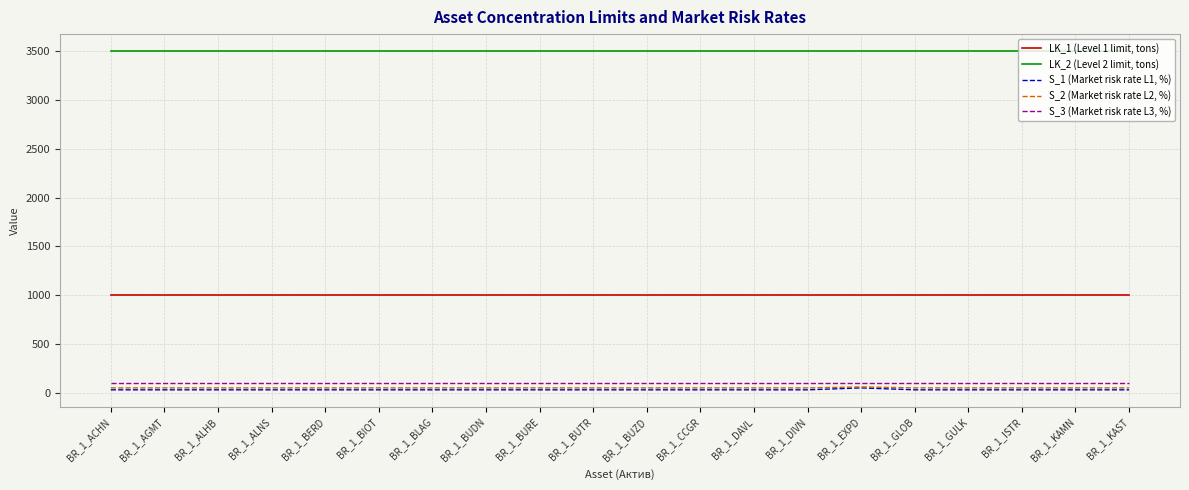

True or false: LK_2 (Level 2 limit, tons) and S_2 (Market risk rate L2, %) cross at least once.

False